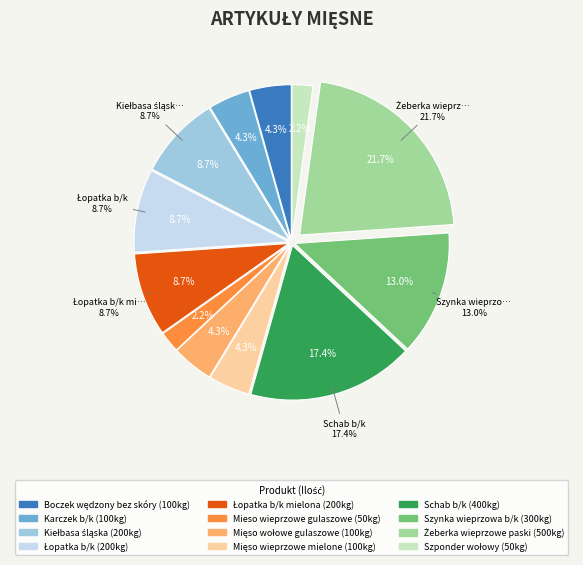

How many segments does this pie chart have?

12